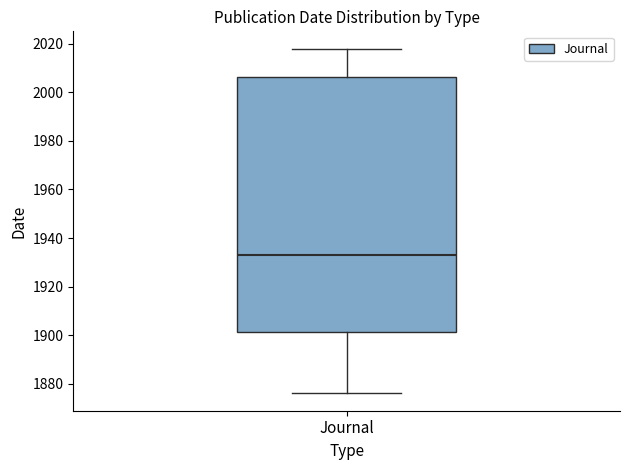

Transcribe this box plot: give where the median line is, the range the box spans, and where the two whiskers end, as read against the y-axis. The values are not printed on the chart, so give them approximately, as read against the axis.

median 1934, box 1902 to 2006, whiskers 1876 to 2018